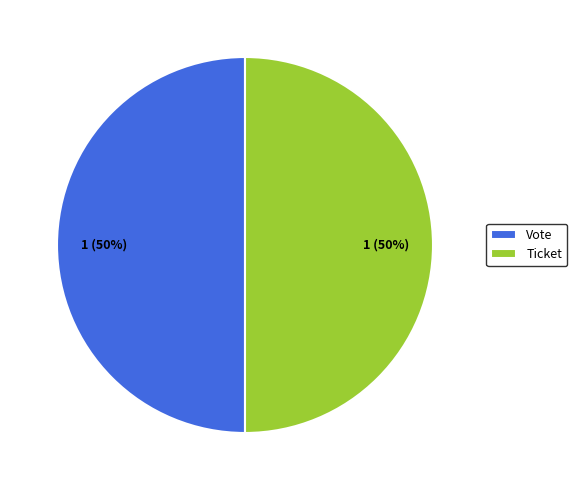

Is the sum of Vote and Ticket greater than half?

Yes